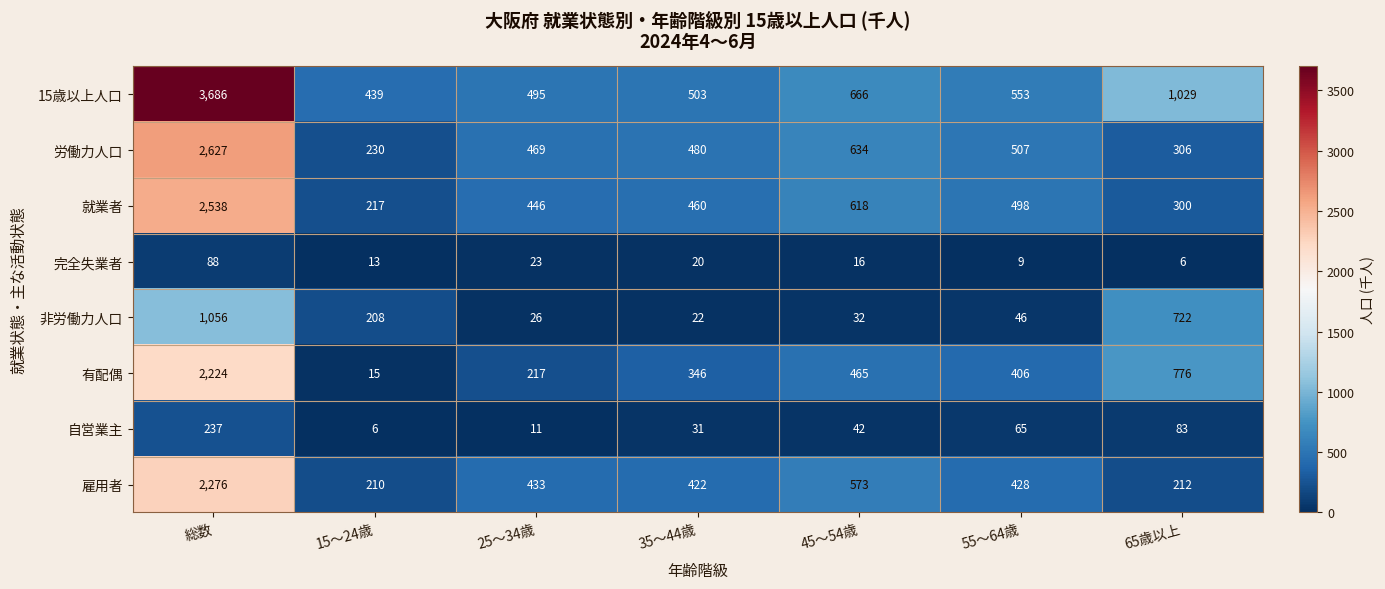

List the series in order of their peak value, lowest first.

完全失業者, 自営業主, 非労働力人口, 有配偶, 雇用者, 就業者, 労働力人口, 15歳以上人口